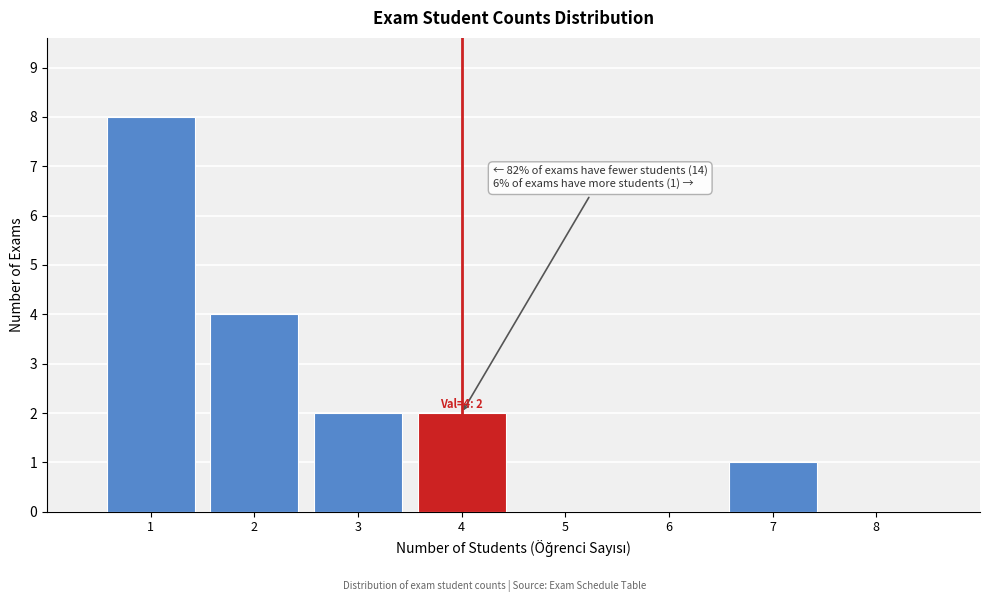

Which range on the x-axis has the tallest bar?

0.5 to 1.5